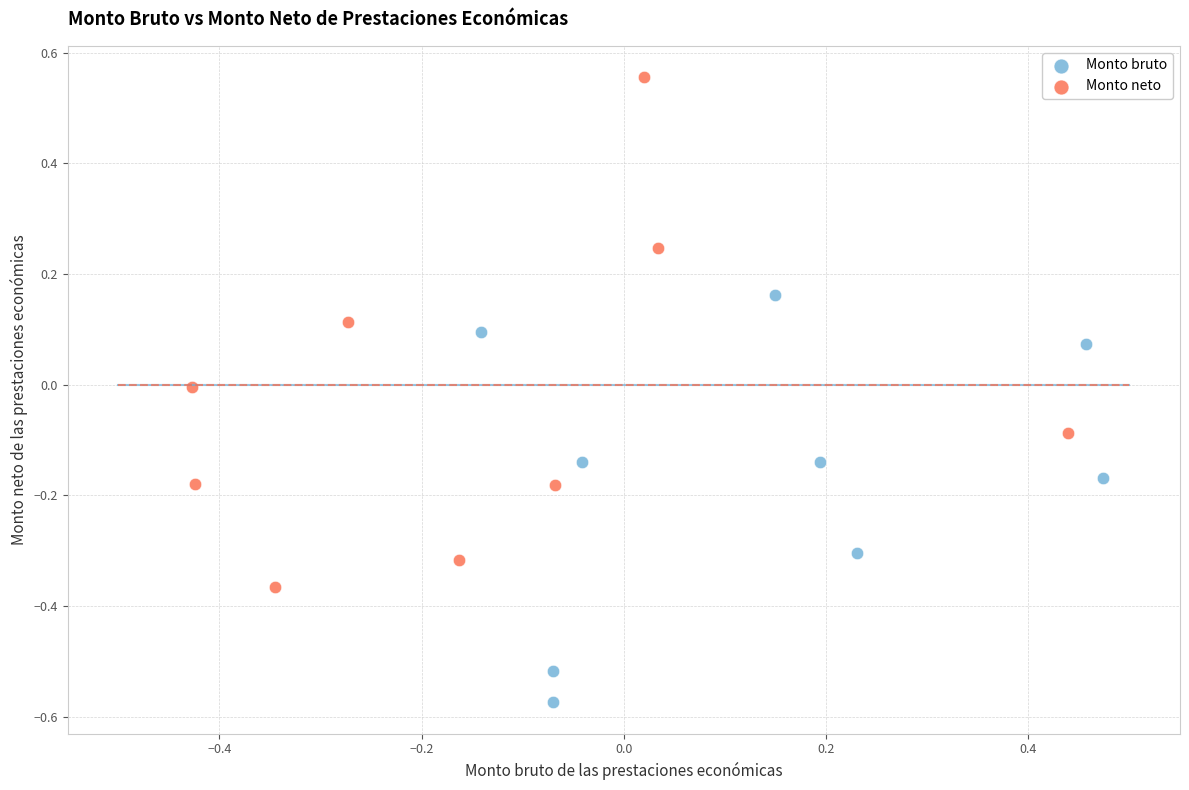

What are all the series names shown in the legend?

Monto bruto, Monto neto